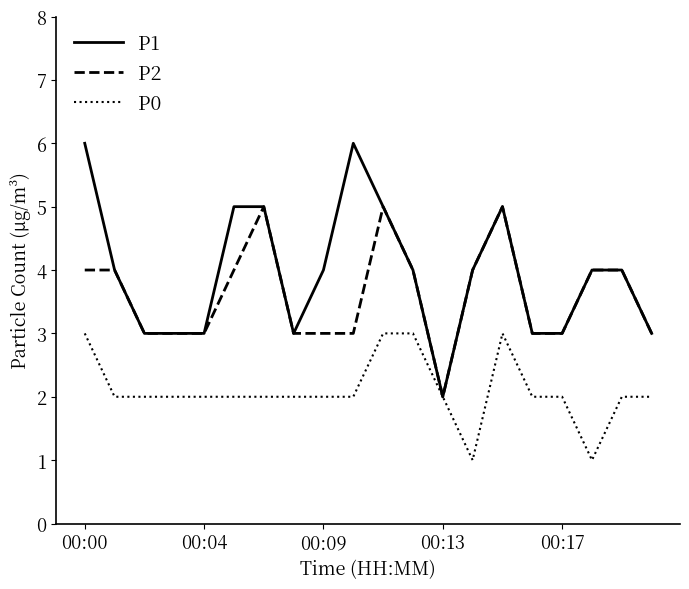

List the series in order of their overall mean, lowest first.

P0, P2, P1